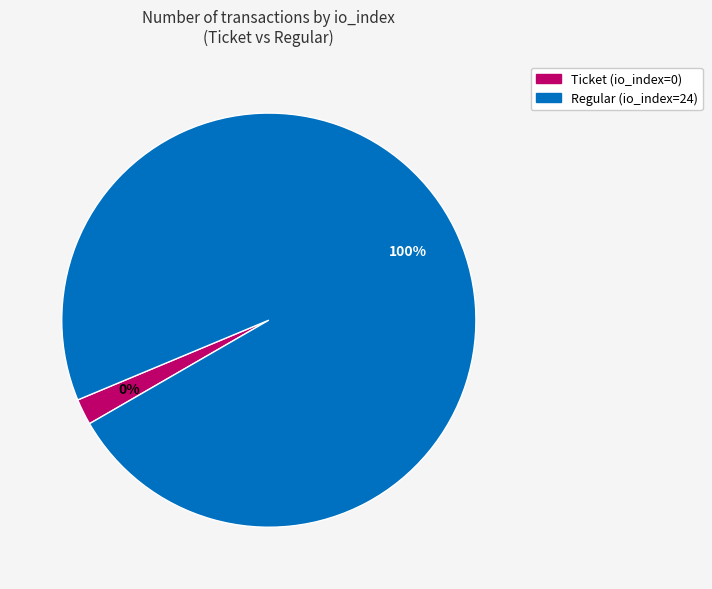

Rank the categories by value from lowest to highest.

Ticket (io_index=0), Regular (io_index=24)